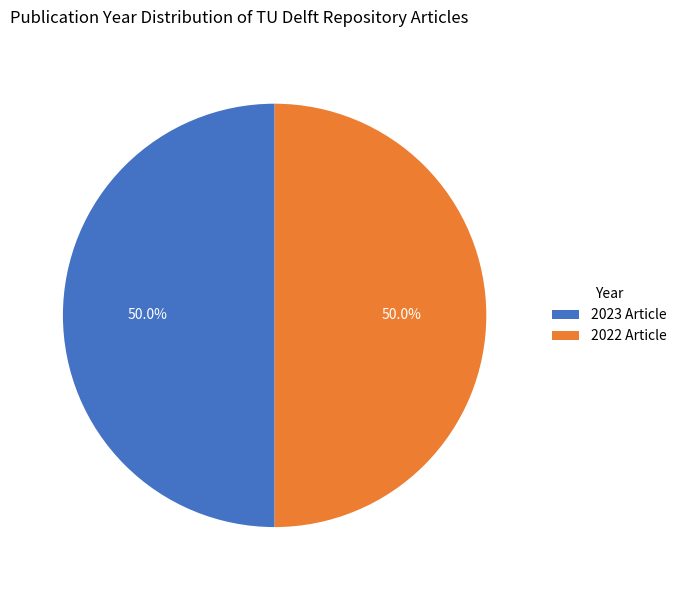

Combined, what portion of the pie is 2022 Article and 2023 Article?

100.0%